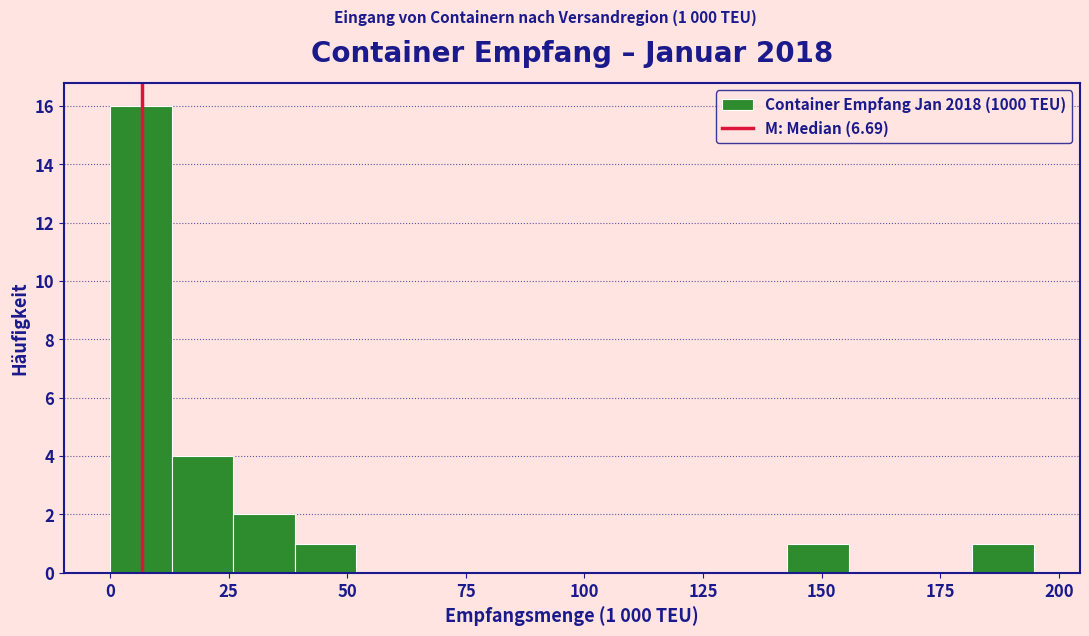

Around what value on the x-axis is the tallest bar? Give the approximate position of its centre, as read against the axis.

5